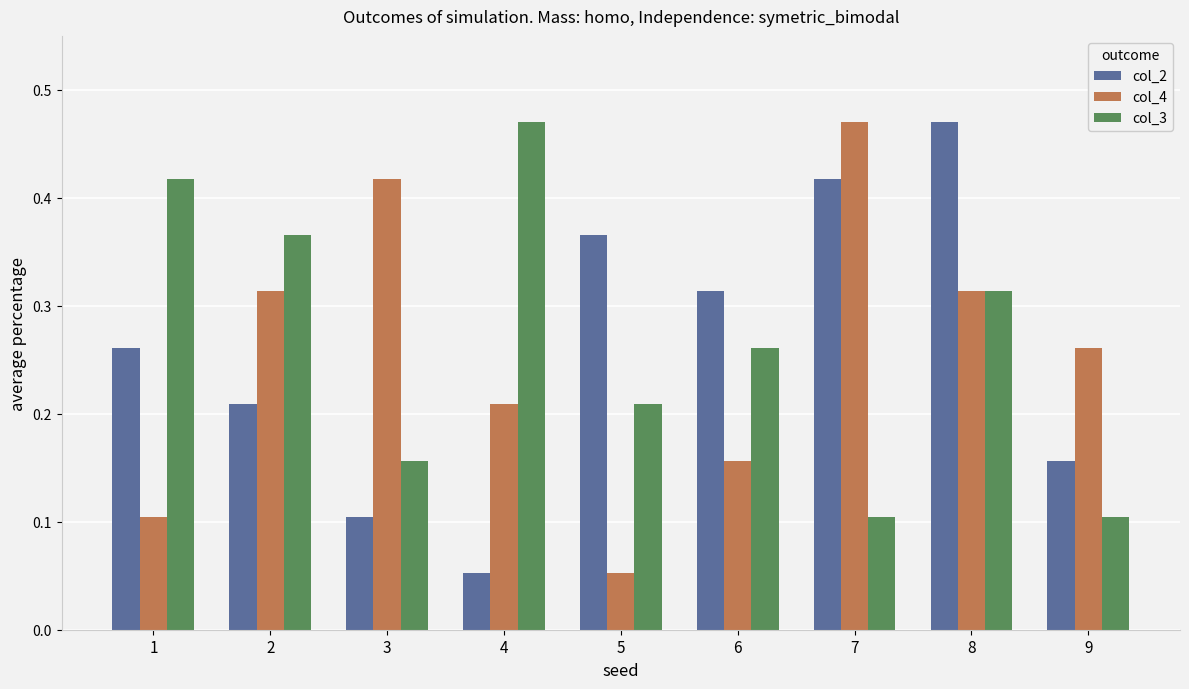

Where is col_4 nearest to the value 0?

5